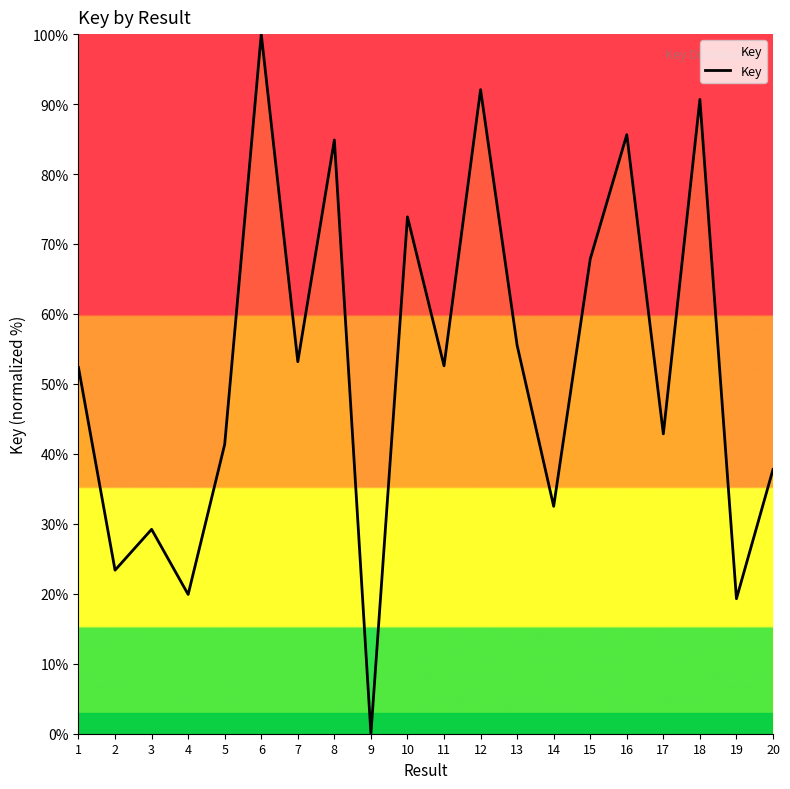

What is the ratio of the value at 2 to the value at 19?

1.2